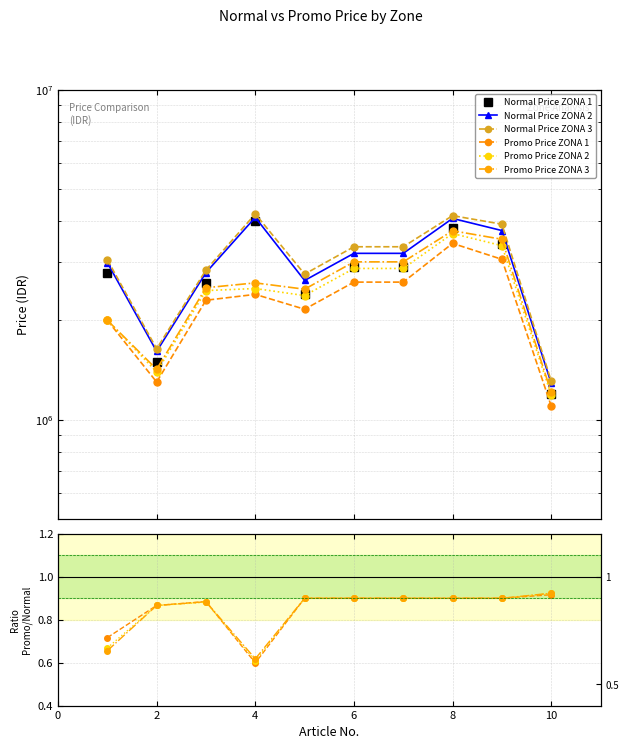

What are all the series names shown in the legend?

Normal Price ZONA 1, Normal Price ZONA 2, Normal Price ZONA 3, Promo Price ZONA 1, Promo Price ZONA 2, Promo Price ZONA 3